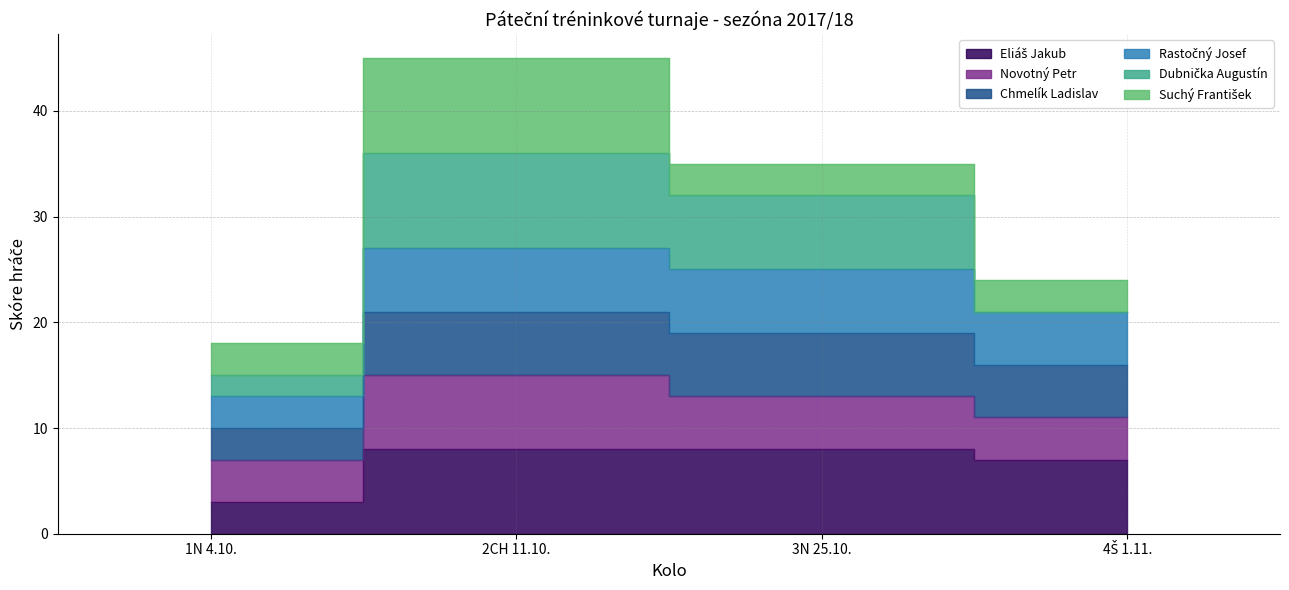

What position from the left is 3N 25.10.?

3